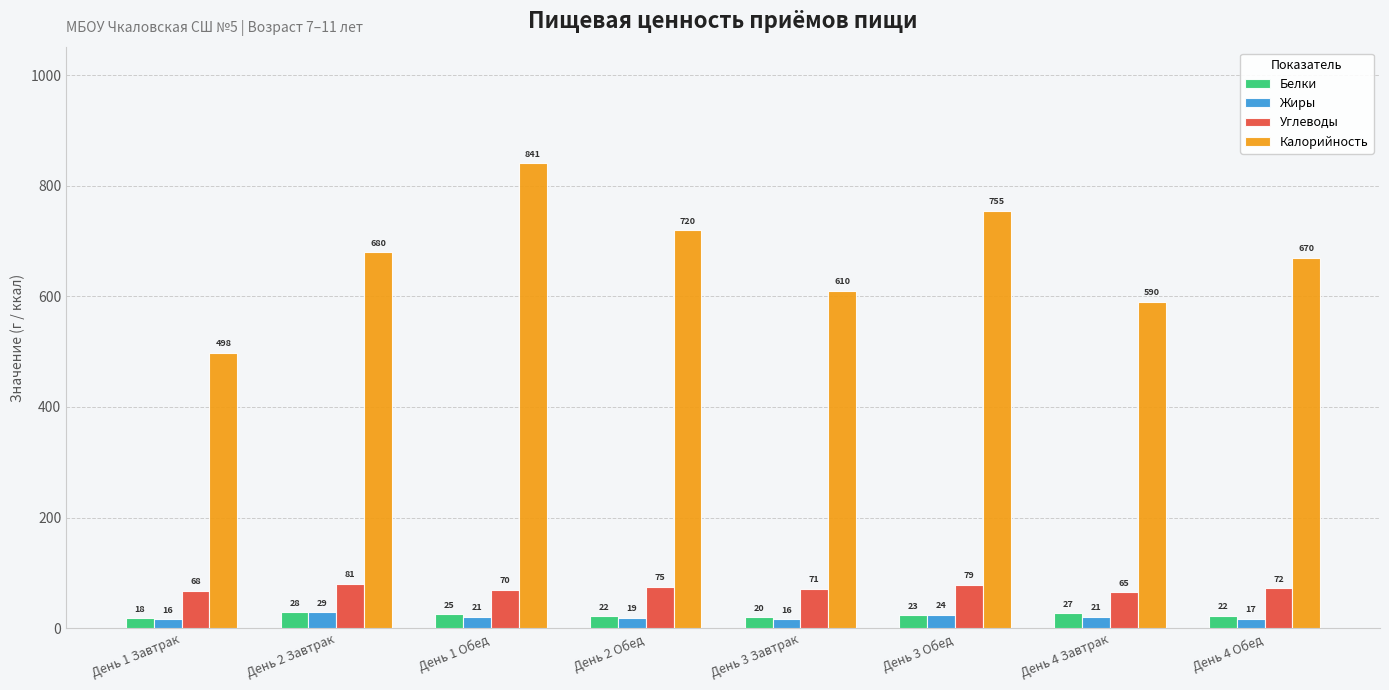

What position from the right is День 2 Обед?

5